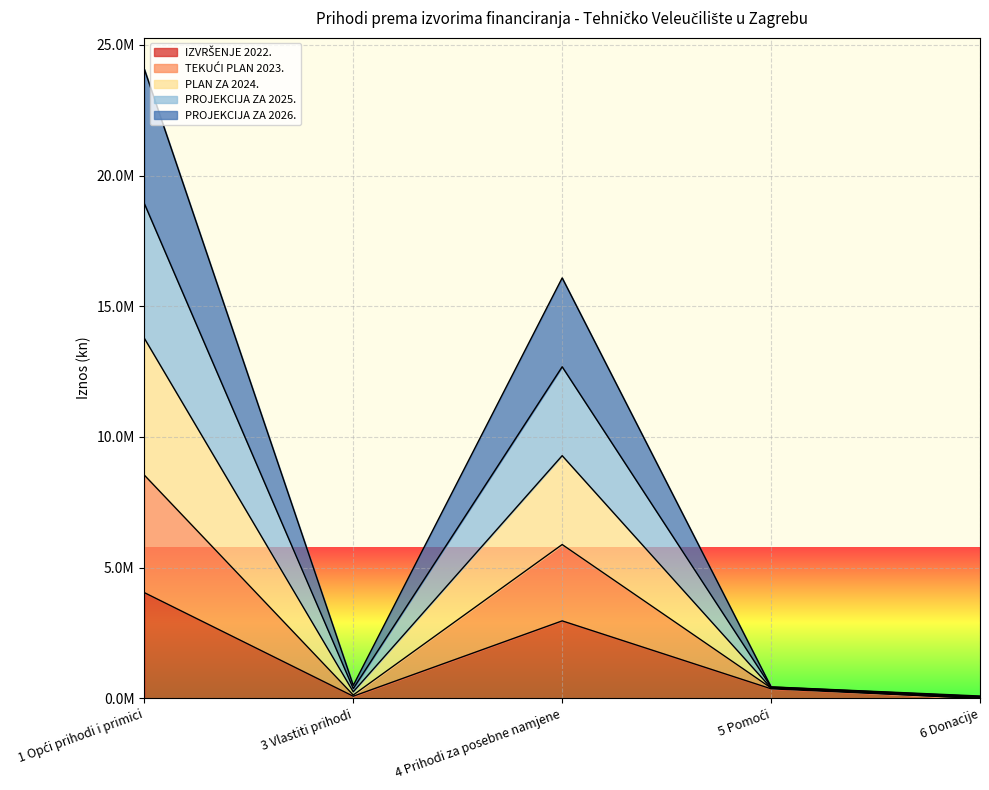

How many series are shown in this chart?

5